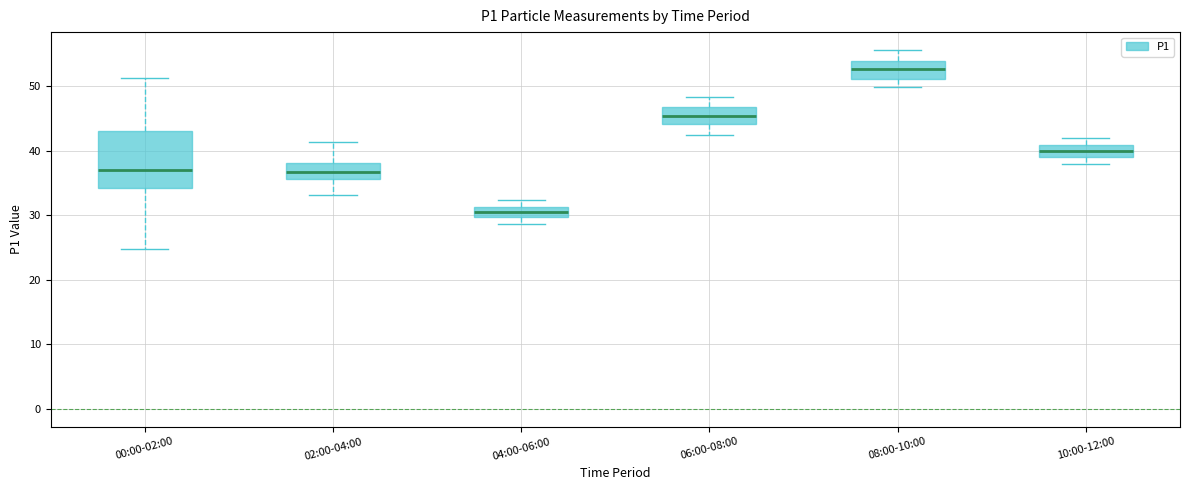

Which box has the lowest median line?

04:00-06:00